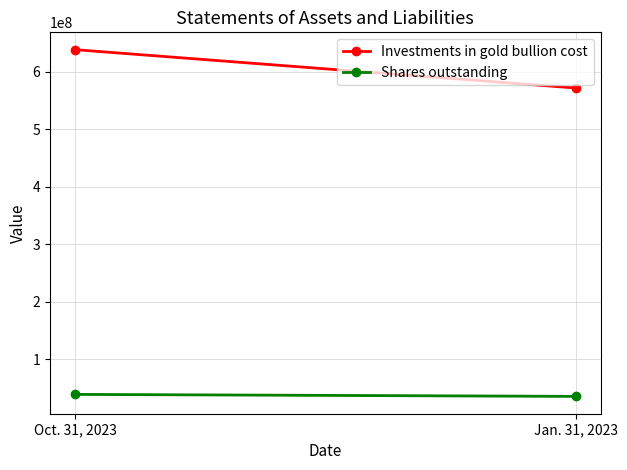

What is the value of the Investments in gold bullion cost point at the 2nd from the left?

572123322